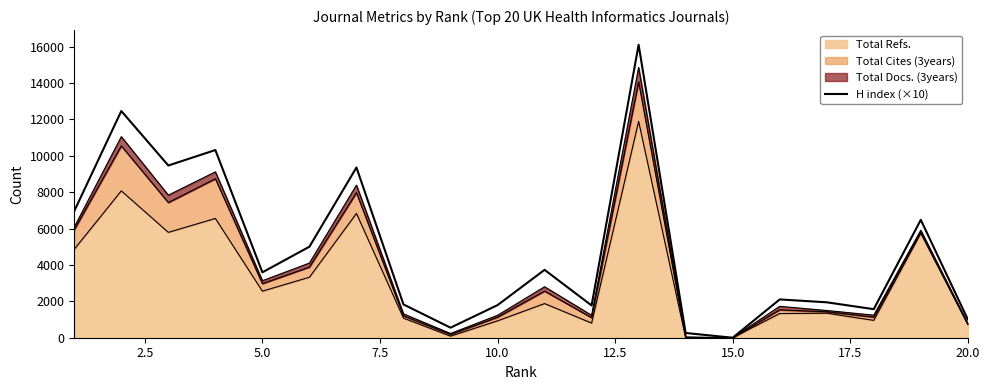

Count the number of categories in the chart.

20